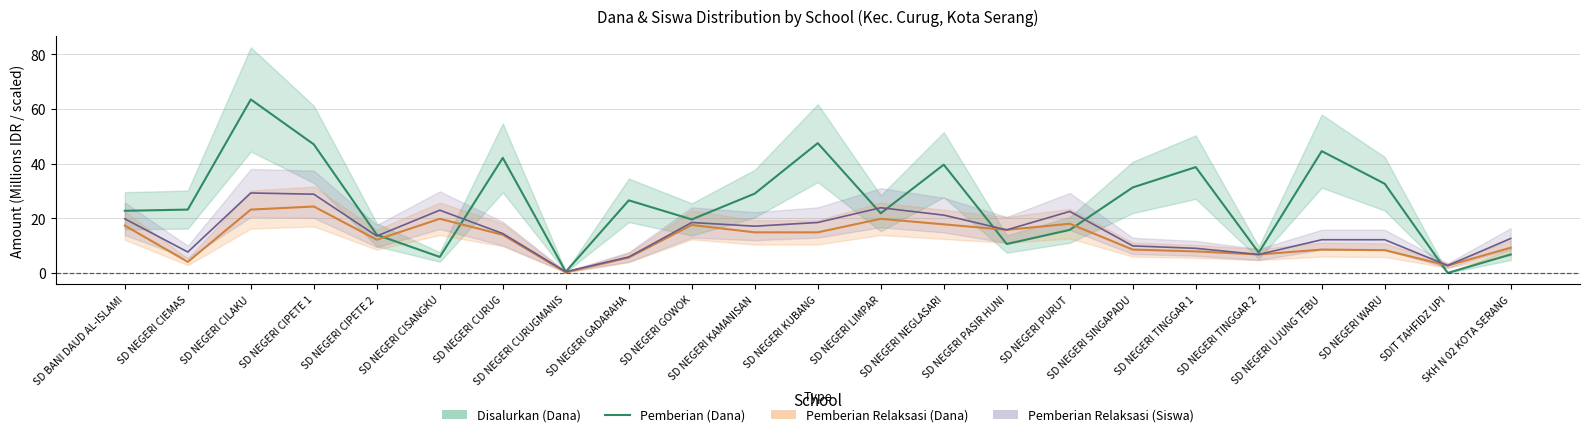

Where is the first local minimum?

SD NEGERI CISANGKU